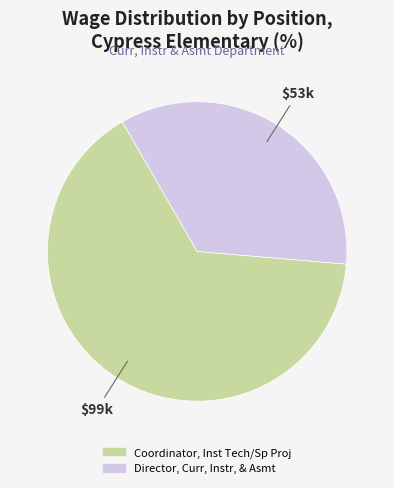

Combined, do Coordinator, Inst Tech/Sp Proj and Director, Curr, Instr, & Asmt account for over 50%?

Yes